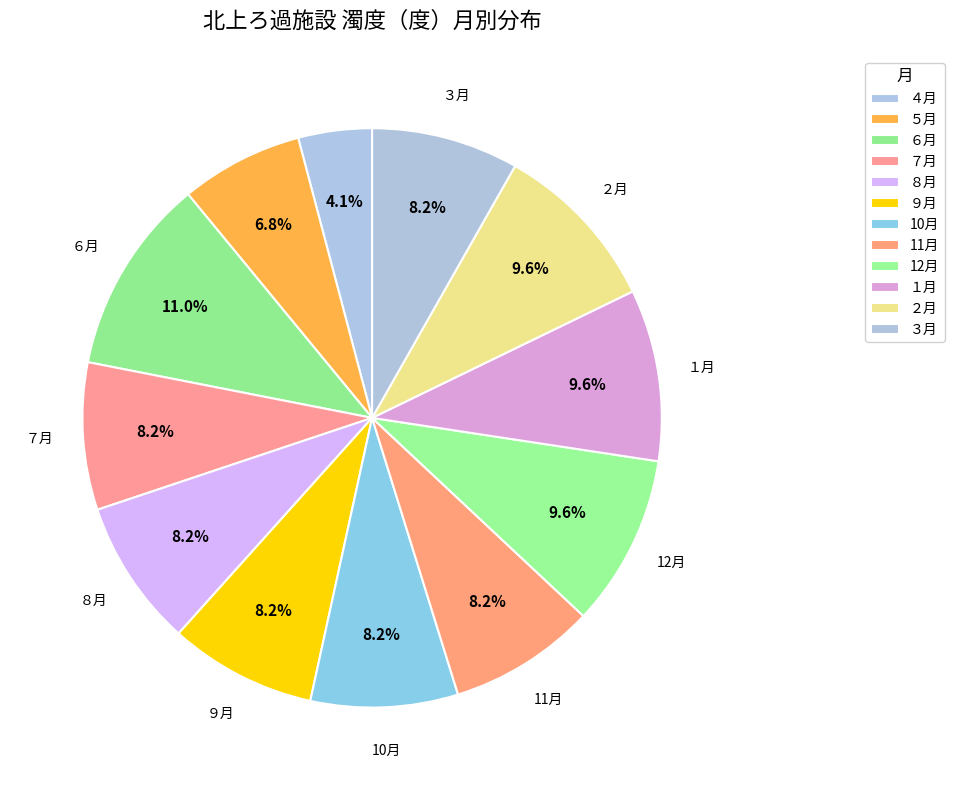

Which category has the smallest portion of the pie?

４月